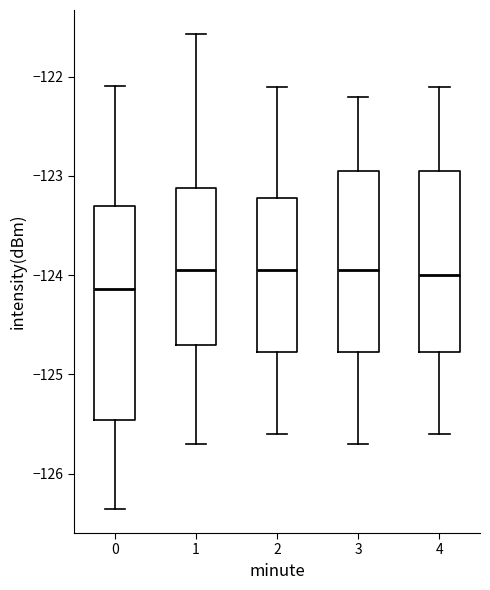

Comparing the boxes themselves (not the whiskers), which one is the tallest?

0